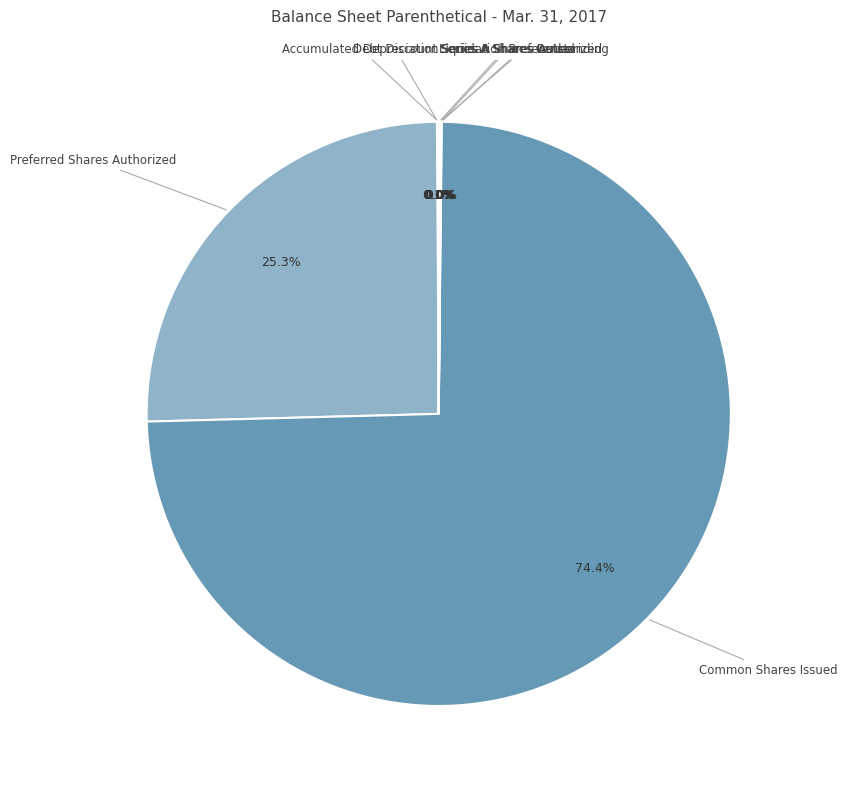

What is the majority slice?

Common Shares Issued